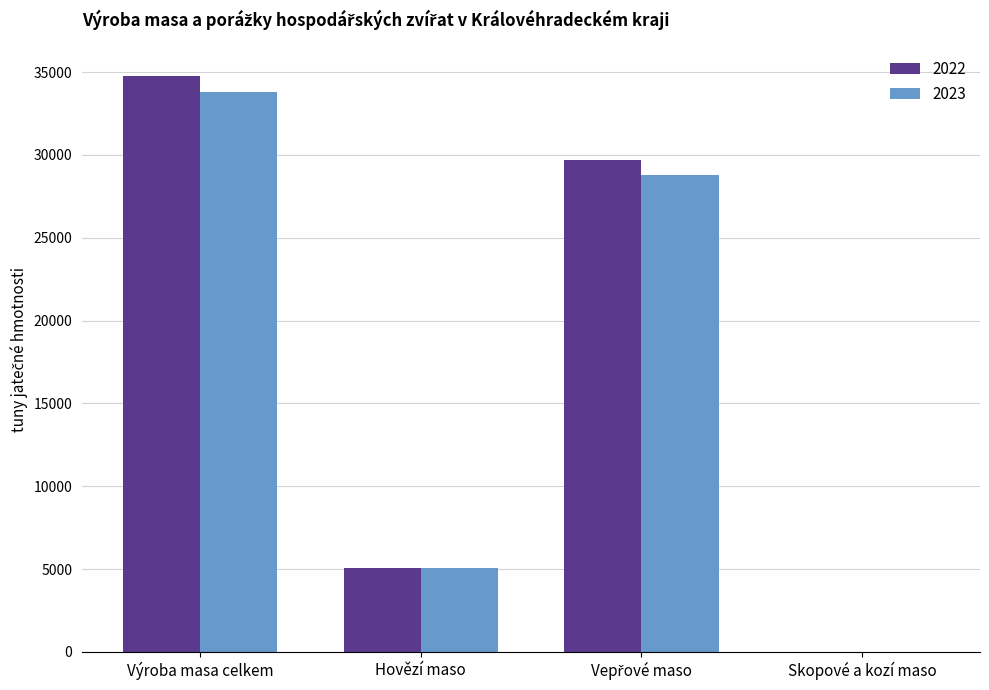

Reading left to right, transcribe all the data shown in this chart.

2022: 34761.2	5093.8	29663.1	2.0
2023: 33823.4	5040.0	28779.7	1.1